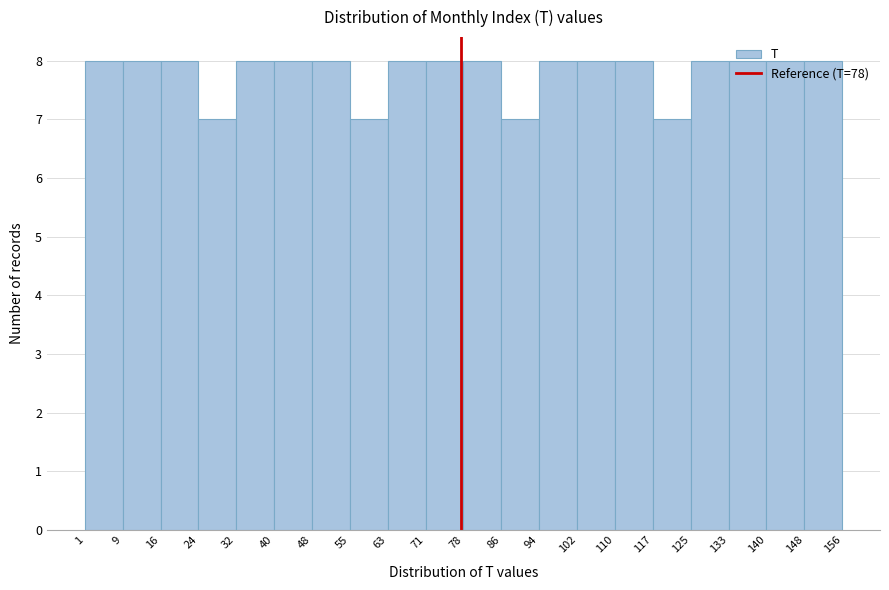

Reading left to right, list every bar in this chart as the range it spans on the x-axis followed by its height. The values are not printed on the chart, so give them approximately, as read against the axis.

1 to 9: 8
9 to 16: 8
16 to 24: 8
24 to 32: 7
32 to 40: 8
40 to 48: 8
48 to 55: 8
55 to 63: 7
63 to 71: 8
71 to 78: 8
78 to 86: 8
86 to 94: 7
94 to 102: 8
102 to 110: 8
110 to 117: 8
117 to 125: 7
125 to 133: 8
133 to 140: 8
140 to 148: 8
148 to 156: 8